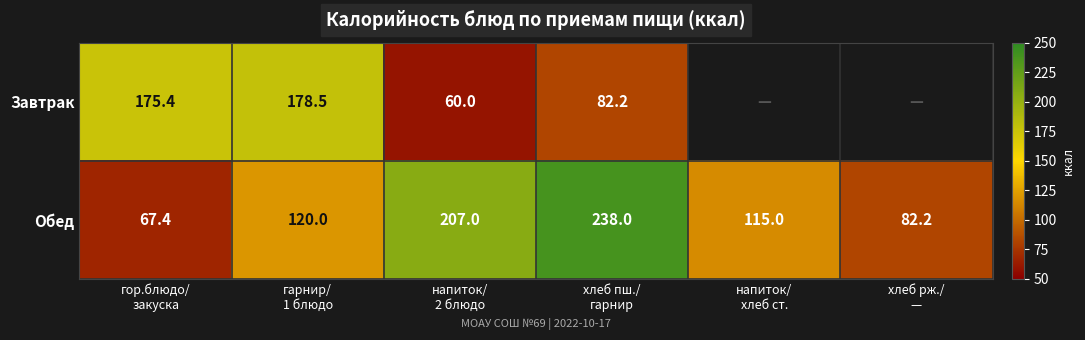

What is the difference between the maximum and minimum values in the Обед series?

170.6